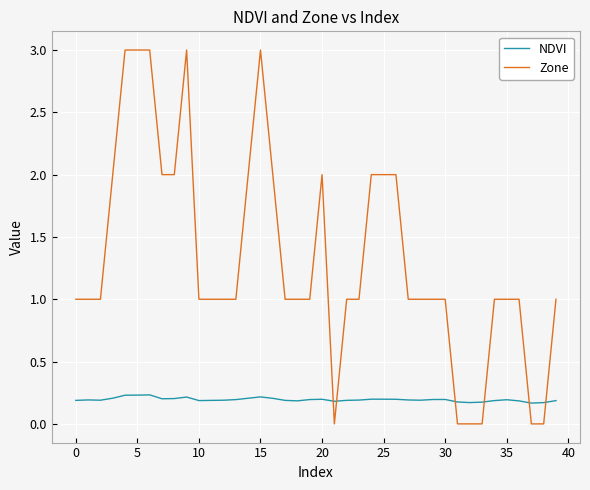

Count the Zone values in the range 1 to 2.

29